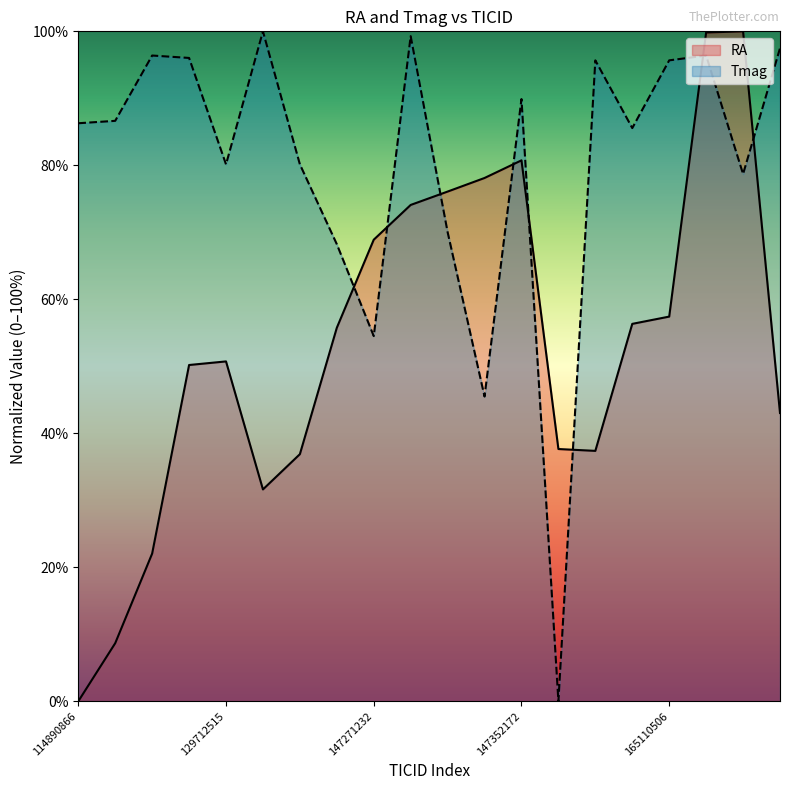

List the series in order of their peak value, highest first.

RA, Tmag